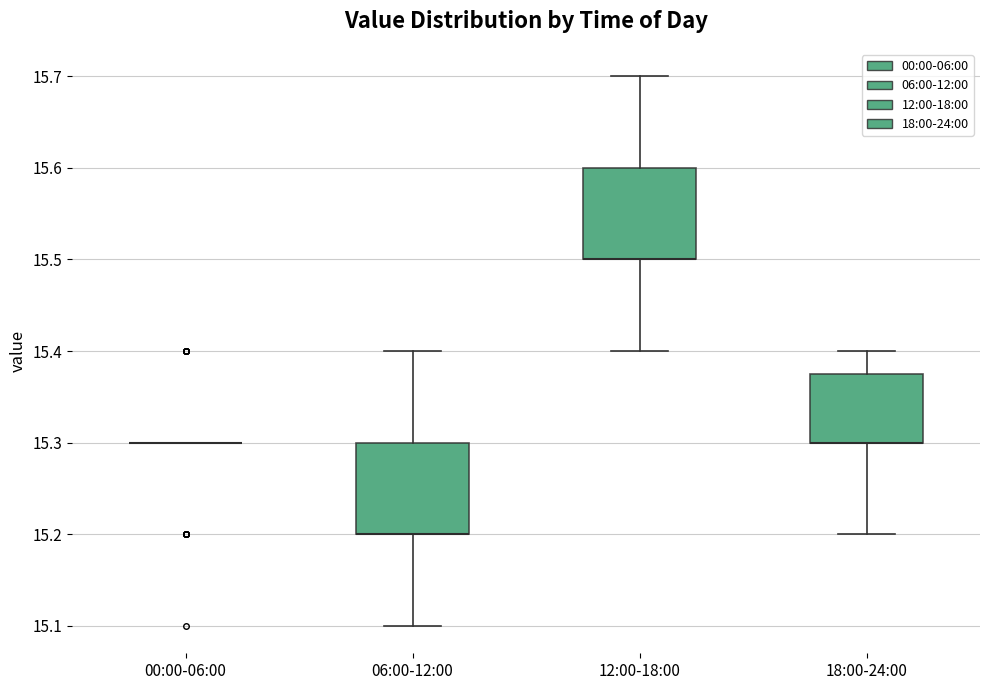

Reading left to right, transcribe this box plot: for each box, give where its median line is, the range the box spans, and where its two whiskers end, as read against the y-axis. The values are not printed on the chart, so give them approximately, as read against the axis.

00:00-06:00: box collapsed to a line at 15.30, whiskers 15.30 to 15.30
06:00-12:00: median 15.20 (drawn on the box's lower edge), box 15.20 to 15.30, whiskers 15.10 to 15.40
12:00-18:00: median 15.50 (drawn on the box's lower edge), box 15.50 to 15.60, whiskers 15.40 to 15.70
18:00-24:00: median 15.30 (drawn on the box's lower edge), box 15.30 to 15.38, whiskers 15.20 to 15.40